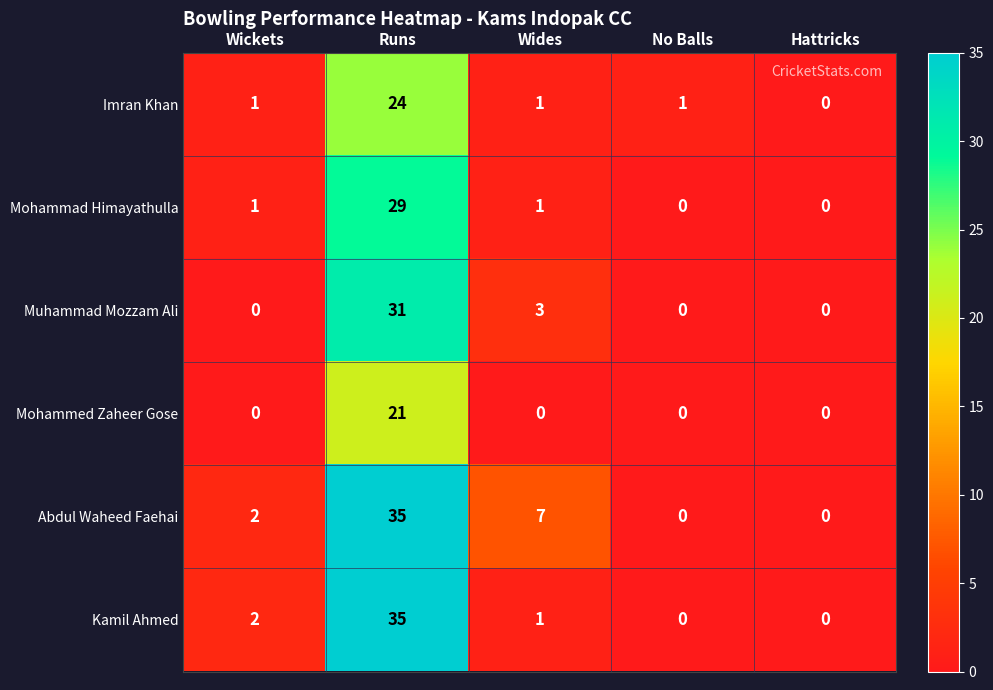

What is the average value of the Kamil Ahmed series?

8